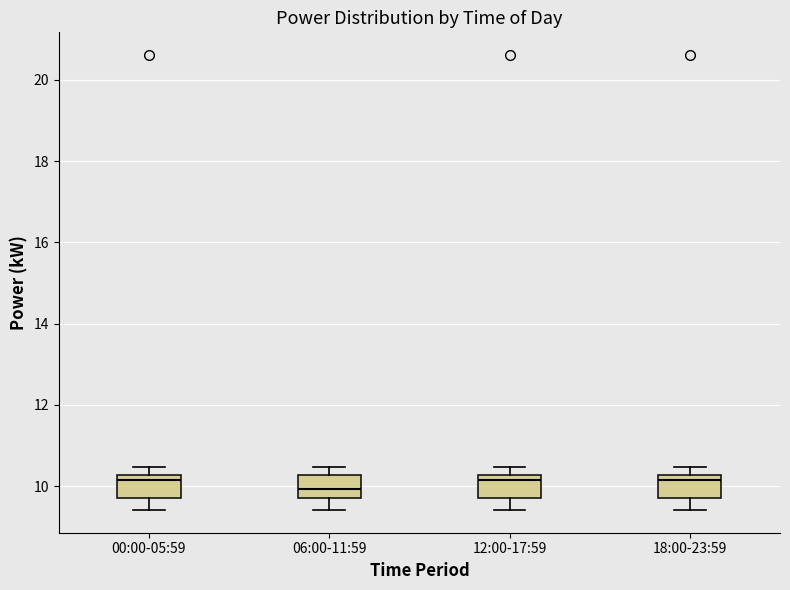

Reading left to right, transcribe this box plot: for each box, give where its median line is, the range the box spans, and where its two whiskers end, as read against the y-axis. The values are not printed on the chart, so give them approximately, as read against the axis.

00:00-05:59: median 10.2 (just below the box's upper edge), box 9.8 to 10.2, whiskers 9.4 to 10.4
06:00-11:59: median 10.0, box 9.8 to 10.2, whiskers 9.4 to 10.4
12:00-17:59: median 10.2 (just below the box's upper edge), box 9.8 to 10.2, whiskers 9.4 to 10.4
18:00-23:59: median 10.2 (just below the box's upper edge), box 9.8 to 10.2, whiskers 9.4 to 10.4